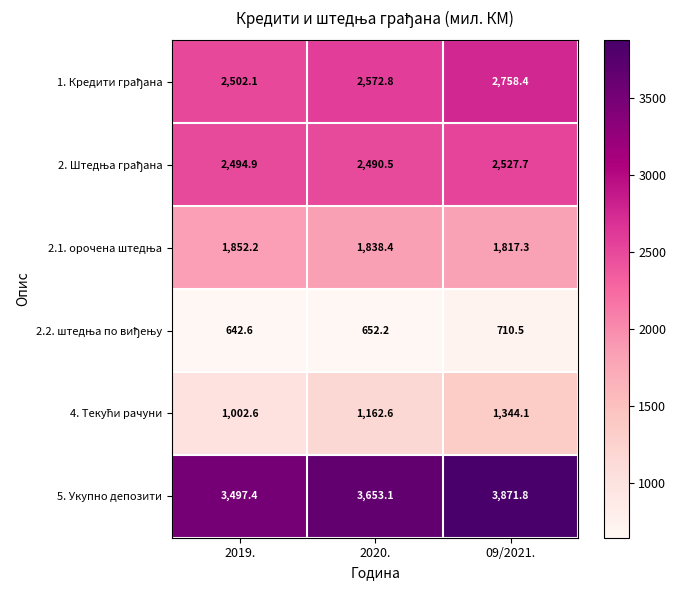

Count the number of data series in this chart.

6